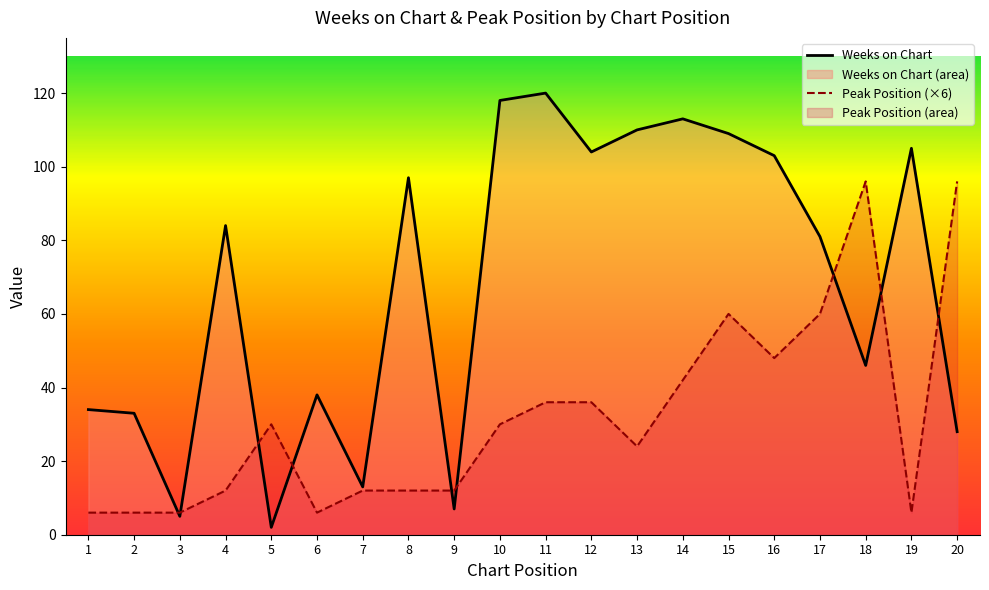

Reading left to right, extract all data points from this chart.

Weeks on Chart: 34	33	5	84	2	38	13	97	7	118	120	104	110	113	109	103	81	46	105	28
Peak Position (×6): 6	6	6	12	30	6	12	12	12	30	36	36	24	42	60	48	60	96	6	96